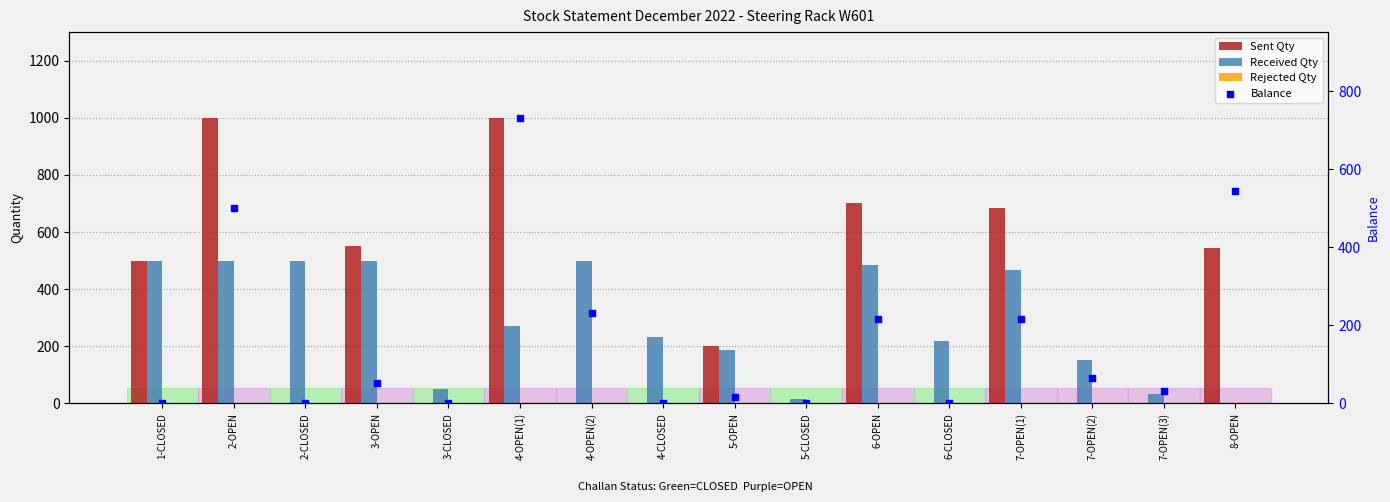

Which series has the widest spread of Y values?

Sent Qty